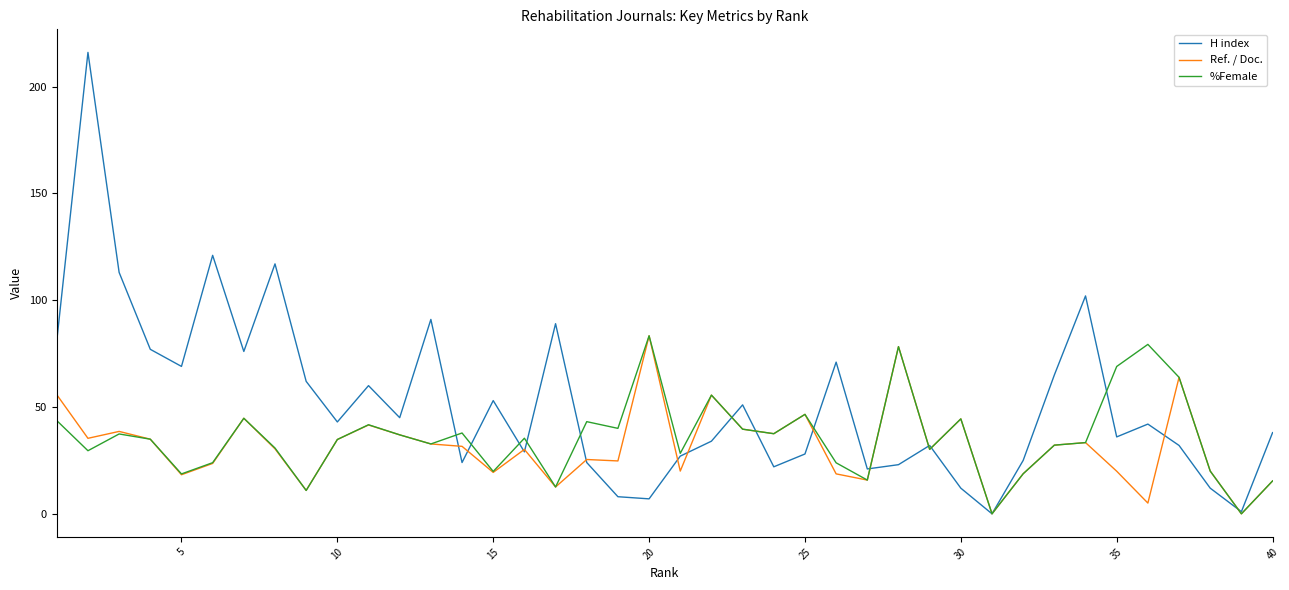

Which series has the largest total across all categories?

H index